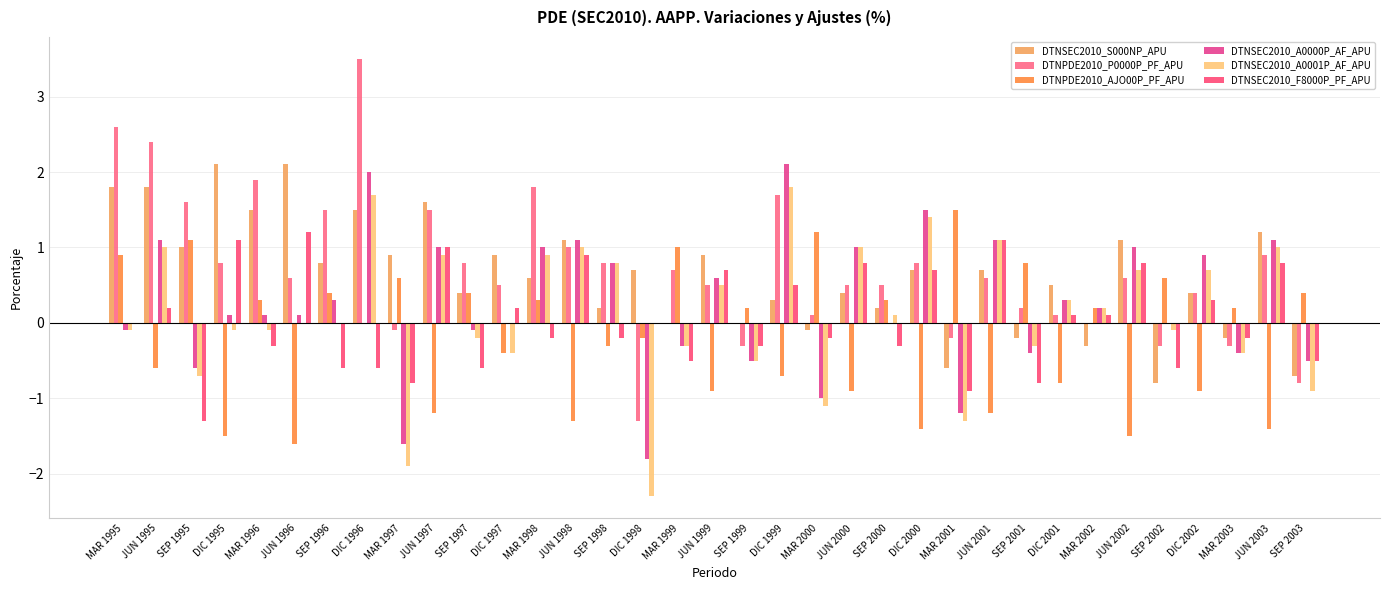

Reading left to right, what are all the values shown in this chart?

DTNSEC2010_S000NP_APU: MAR 1995=1.8	JUN 1995=1.8	SEP 1995=1.0	DIC 1995=2.1	MAR 1996=1.5	JUN 1996=2.1	SEP 1996=0.8	DIC 1996=1.5	MAR 1997=0.9	JUN 1997=1.6	SEP 1997=0.4	DIC 1997=0.9	MAR 1998=0.6	JUN 1998=1.1	SEP 1998=0.2	DIC 1998=0.7	MAR 1999=0.0	JUN 1999=0.9	SEP 1999=0.0	DIC 1999=0.3	MAR 2000=-0.1	JUN 2000=0.4	SEP 2000=0.2	DIC 2000=0.7	MAR 2001=-0.6	JUN 2001=0.7	SEP 2001=-0.2	DIC 2001=0.5	MAR 2002=-0.3	JUN 2002=1.1	SEP 2002=-0.8	DIC 2002=0.4	MAR 2003=-0.2	JUN 2003=1.2	SEP 2003=-0.7
DTNPDE2010_P0000P_PF_APU: MAR 1995=2.6	JUN 1995=2.4	SEP 1995=1.6	DIC 1995=0.8	MAR 1996=1.9	JUN 1996=0.6	SEP 1996=1.5	DIC 1996=3.5	MAR 1997=-0.1	JUN 1997=1.5	SEP 1997=0.8	DIC 1997=0.5	MAR 1998=1.8	JUN 1998=1.0	SEP 1998=0.8	DIC 1998=-1.3	MAR 1999=0.7	JUN 1999=0.5	SEP 1999=-0.3	DIC 1999=1.7	MAR 2000=0.1	JUN 2000=0.5	SEP 2000=0.5	DIC 2000=0.8	MAR 2001=-0.2	JUN 2001=0.6	SEP 2001=0.2	DIC 2001=0.1	MAR 2002=0.0	JUN 2002=0.6	SEP 2002=-0.3	DIC 2002=0.4	MAR 2003=-0.3	JUN 2003=0.9	SEP 2003=-0.8
DTNPDE2010_AJO00P_PF_APU: MAR 1995=0.9	JUN 1995=-0.6	SEP 1995=1.1	DIC 1995=-1.5	MAR 1996=0.3	JUN 1996=-1.6	SEP 1996=0.4	DIC 1996=0.0	MAR 1997=0.6	JUN 1997=-1.2	SEP 1997=0.4	DIC 1997=-0.4	MAR 1998=0.3	JUN 1998=-1.3	SEP 1998=-0.3	DIC 1998=-0.2	MAR 1999=1.0	JUN 1999=-0.9	SEP 1999=0.2	DIC 1999=-0.7	MAR 2000=1.2	JUN 2000=-0.9	SEP 2000=0.3	DIC 2000=-1.4	MAR 2001=1.5	JUN 2001=-1.2	SEP 2001=0.8	DIC 2001=-0.8	MAR 2002=0.2	JUN 2002=-1.5	SEP 2002=0.6	DIC 2002=-0.9	MAR 2003=0.2	JUN 2003=-1.4	SEP 2003=0.4
DTNSEC2010_A0000P_AF_APU: MAR 1995=-0.1	JUN 1995=1.1	SEP 1995=-0.6	DIC 1995=0.1	MAR 1996=0.1	JUN 1996=0.1	SEP 1996=0.3	DIC 1996=2.0	MAR 1997=-1.6	JUN 1997=1.0	SEP 1997=-0.1	DIC 1997=0.0	MAR 1998=1.0	JUN 1998=1.1	SEP 1998=0.8	DIC 1998=-1.8	MAR 1999=-0.3	JUN 1999=0.6	SEP 1999=-0.5	DIC 1999=2.1	MAR 2000=-1.0	JUN 2000=1.0	SEP 2000=0.0	DIC 2000=1.5	MAR 2001=-1.2	JUN 2001=1.1	SEP 2001=-0.4	DIC 2001=0.3	MAR 2002=0.2	JUN 2002=1.0	SEP 2002=0.0	DIC 2002=0.9	MAR 2003=-0.4	JUN 2003=1.1	SEP 2003=-0.5
DTNSEC2010_A0001P_AF_APU: MAR 1995=-0.1	JUN 1995=1.0	SEP 1995=-0.7	DIC 1995=-0.1	MAR 1996=-0.1	JUN 1996=0.0	SEP 1996=0.0	DIC 1996=1.7	MAR 1997=-1.9	JUN 1997=0.9	SEP 1997=-0.2	DIC 1997=-0.4	MAR 1998=0.9	JUN 1998=1.0	SEP 1998=0.8	DIC 1998=-2.3	MAR 1999=-0.3	JUN 1999=0.5	SEP 1999=-0.5	DIC 1999=1.8	MAR 2000=-1.1	JUN 2000=1.0	SEP 2000=0.1	DIC 2000=1.4	MAR 2001=-1.3	JUN 2001=1.1	SEP 2001=-0.3	DIC 2001=0.3	MAR 2002=0.2	JUN 2002=0.7	SEP 2002=-0.1	DIC 2002=0.7	MAR 2003=-0.4	JUN 2003=1.0	SEP 2003=-0.9
DTNSEC2010_F8000P_PF_APU: MAR 1995=0.0	JUN 1995=0.2	SEP 1995=-1.3	DIC 1995=1.1	MAR 1996=-0.3	JUN 1996=1.2	SEP 1996=-0.6	DIC 1996=-0.6	MAR 1997=-0.8	JUN 1997=1.0	SEP 1997=-0.6	DIC 1997=0.2	MAR 1998=-0.2	JUN 1998=0.9	SEP 1998=-0.2	DIC 1998=0.0	MAR 1999=-0.5	JUN 1999=0.7	SEP 1999=-0.3	DIC 1999=0.5	MAR 2000=-0.2	JUN 2000=0.8	SEP 2000=-0.3	DIC 2000=0.7	MAR 2001=-0.9	JUN 2001=1.1	SEP 2001=-0.8	DIC 2001=0.1	MAR 2002=0.1	JUN 2002=0.8	SEP 2002=-0.6	DIC 2002=0.3	MAR 2003=-0.2	JUN 2003=0.8	SEP 2003=-0.5